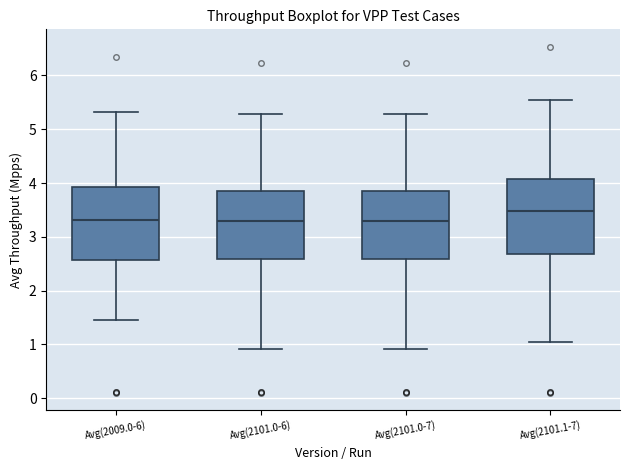

Reading left to right, transcribe this box plot: for each box, give where its median line is, the range the box spans, and where its two whiskers end, as read against the y-axis. The values are not printed on the chart, so give them approximately, as read against the axis.

Avg(2009.0-6): median 3.3, box 2.6 to 3.9, whiskers 1.5 to 5.3
Avg(2101.0-6): median 3.3, box 2.6 to 3.9, whiskers 0.9 to 5.3
Avg(2101.0-7): median 3.3, box 2.6 to 3.9, whiskers 0.9 to 5.3
Avg(2101.1-7): median 3.5, box 2.7 to 4.1, whiskers 1.0 to 5.5